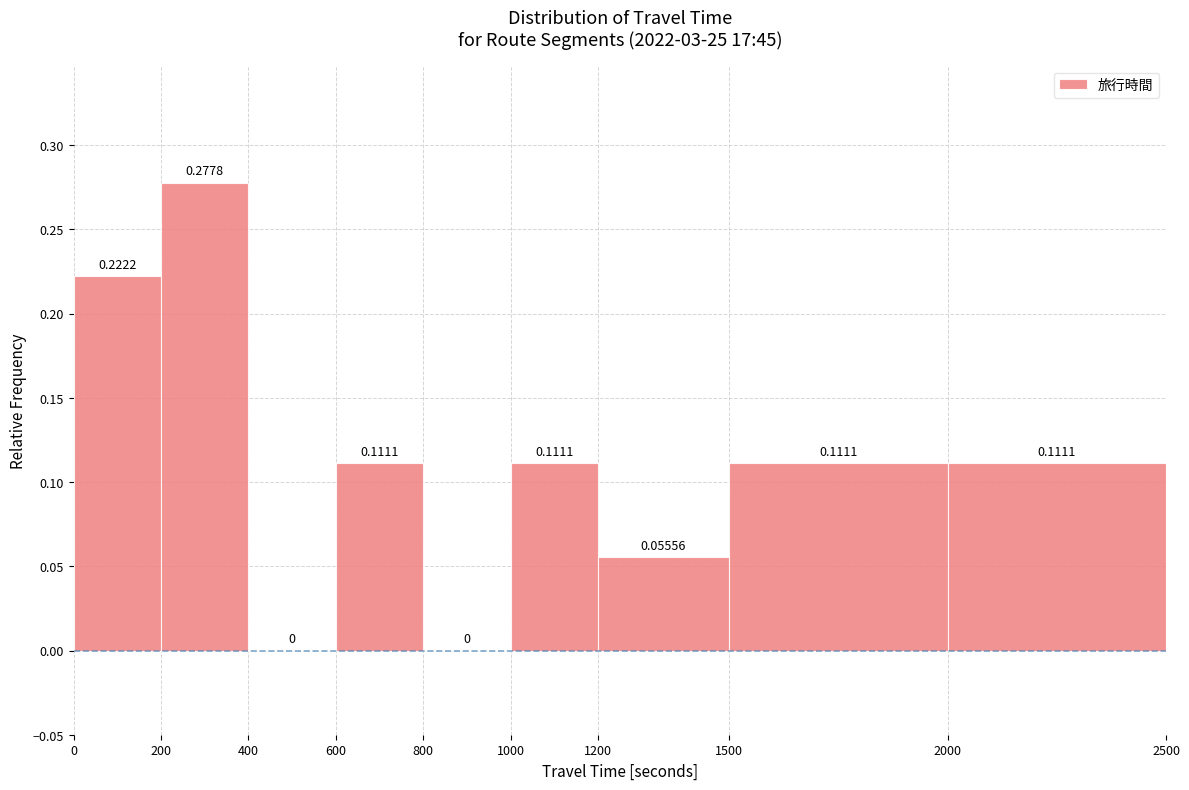

Over which range of the x-axis is the bar tallest?

200 to 400